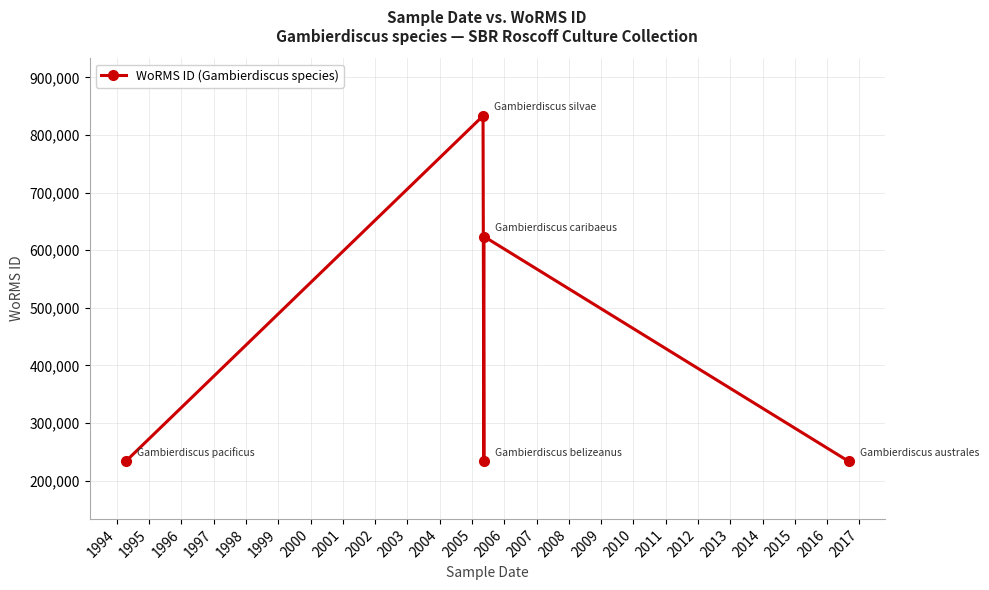

Does the chart have visible grid lines?

Yes